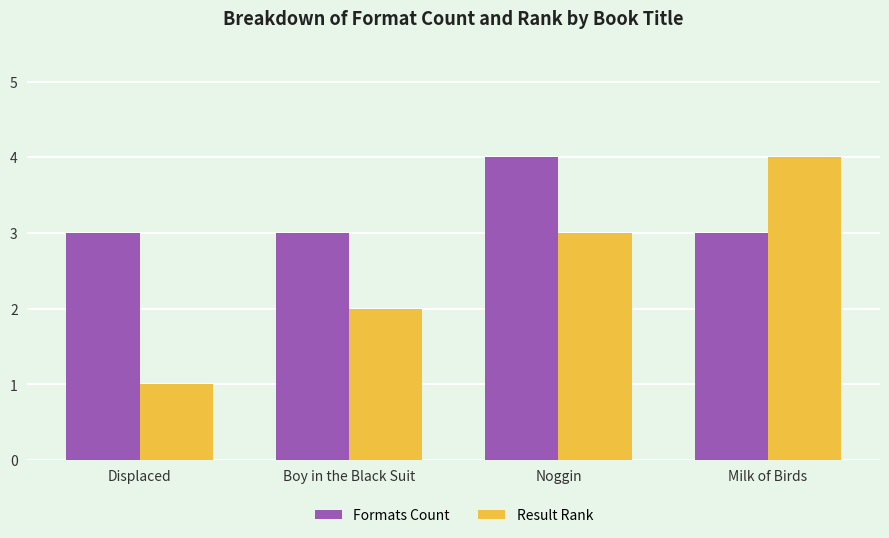

The value of Formats Count at Displaced is 1. True or false?

False